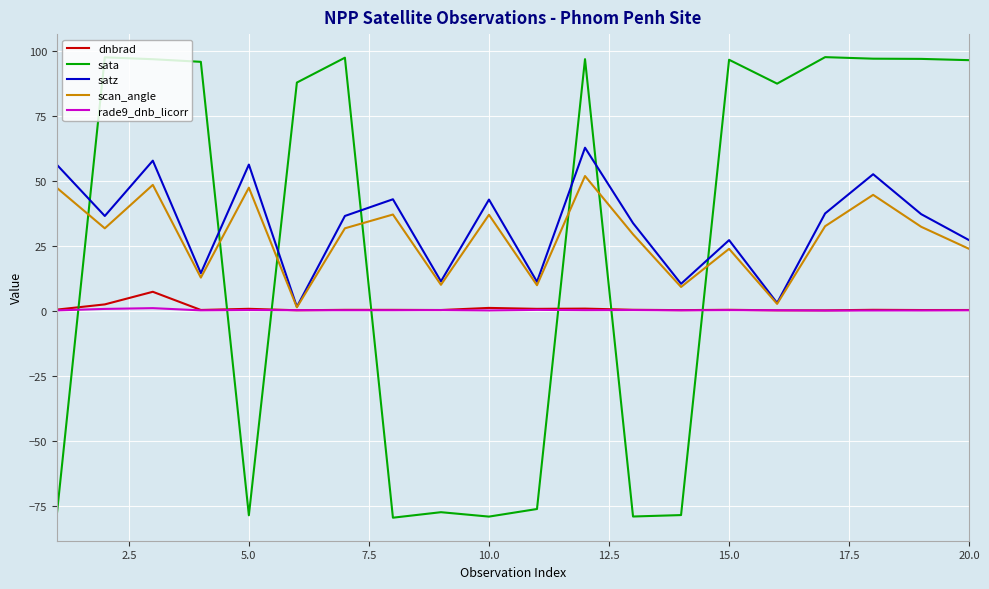

Which series has the largest range (max minus min)?

sata